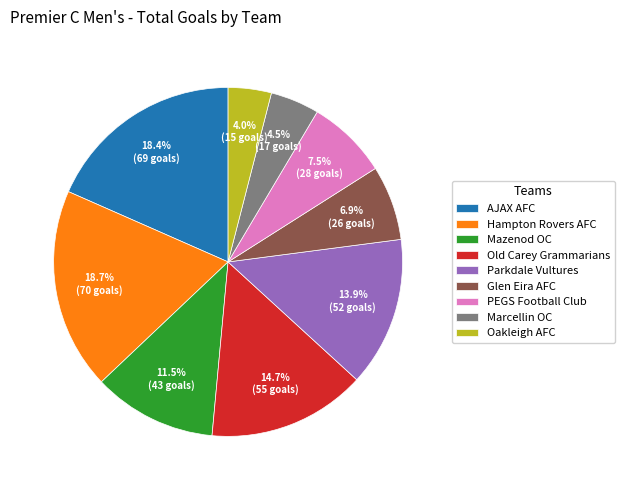

Between Old Carey Grammarians and Parkdale Vultures, which is larger?

Old Carey Grammarians